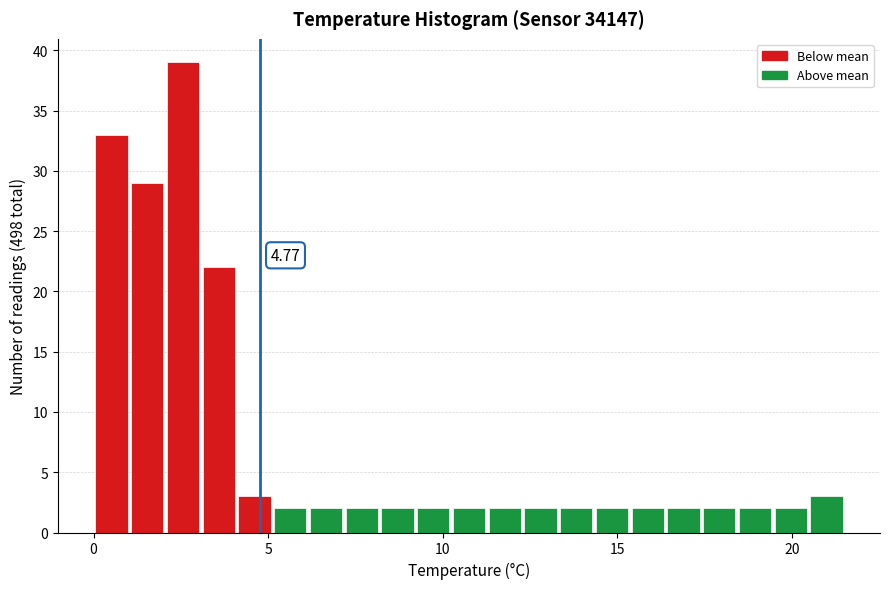

Read against the x-axis, roughly where is the centre of the tallest bar?

2.5